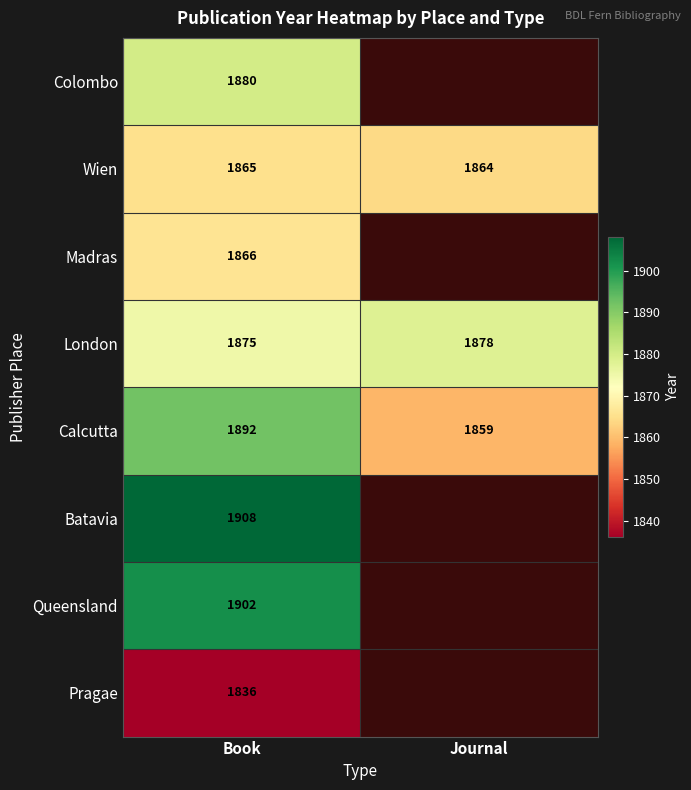

At how many categories does at least one series exceed 1014?

2